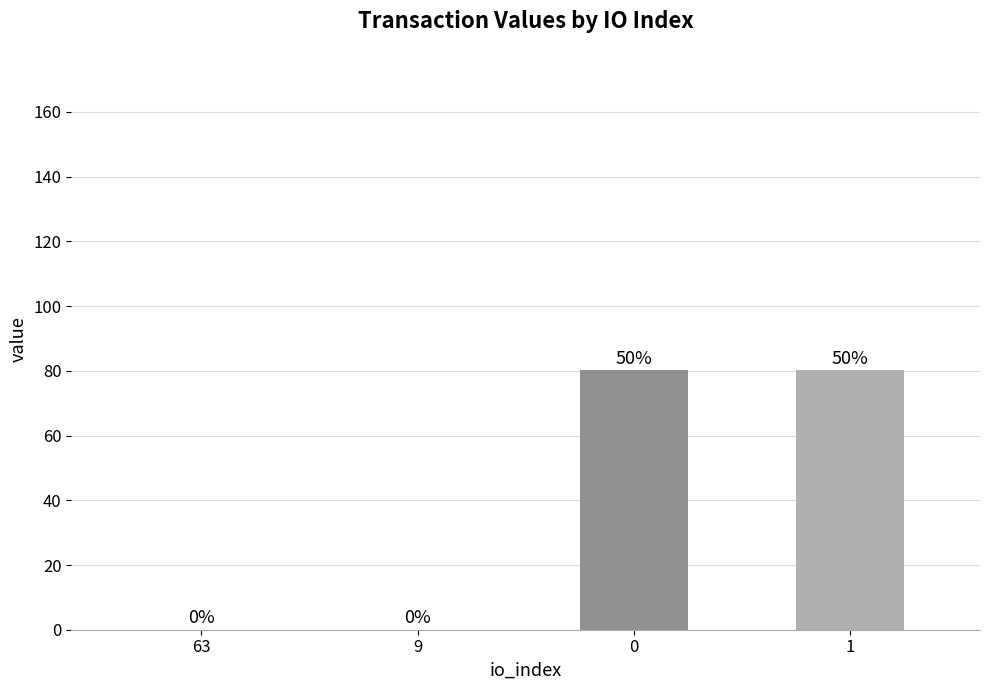

What is the sum of all values?

160.3